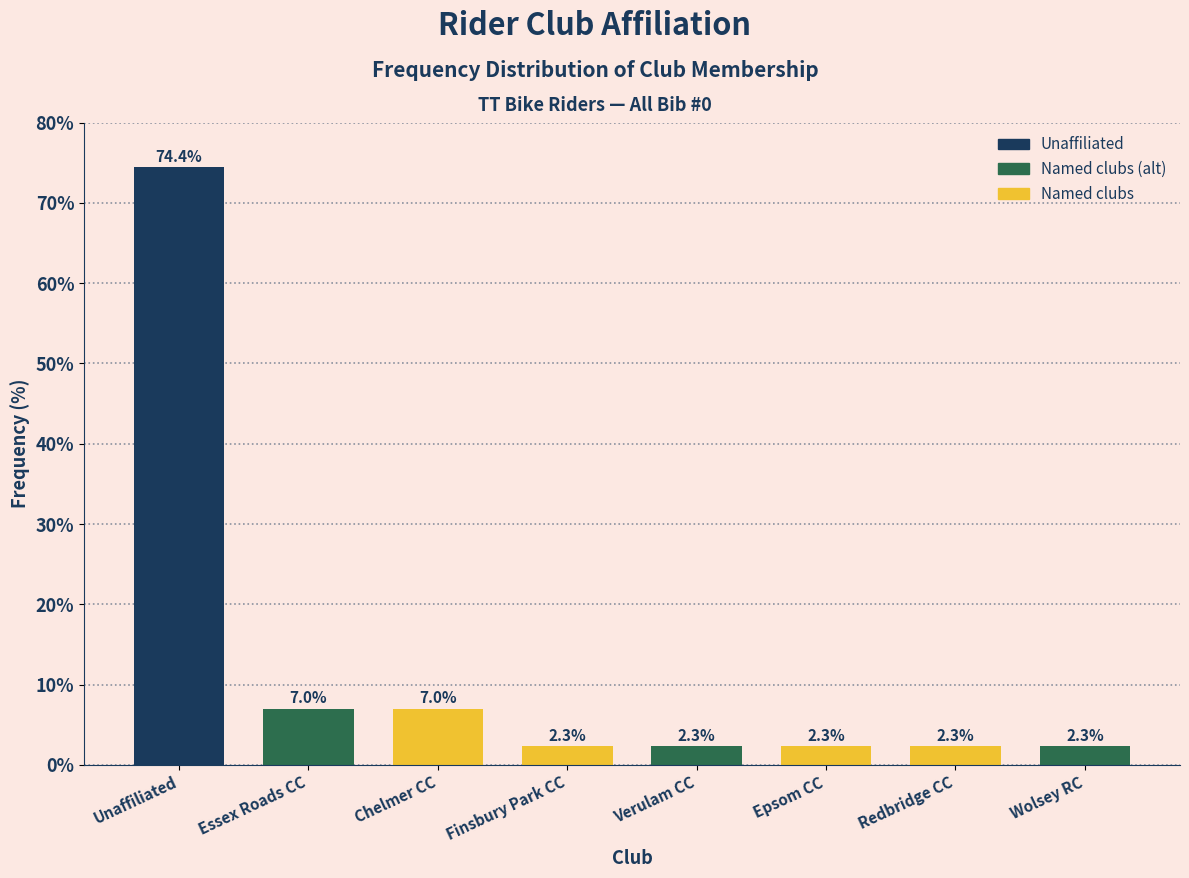

Reading left to right, list all the values displayed in this chart.

Unaffiliated=74.4	Essex Roads CC=7.0	Chelmer CC=7.0	Finsbury Park CC=2.3	Verulam CC=2.3	Epsom CC=2.3	Redbridge CC=2.3	Wolsey RC=2.3